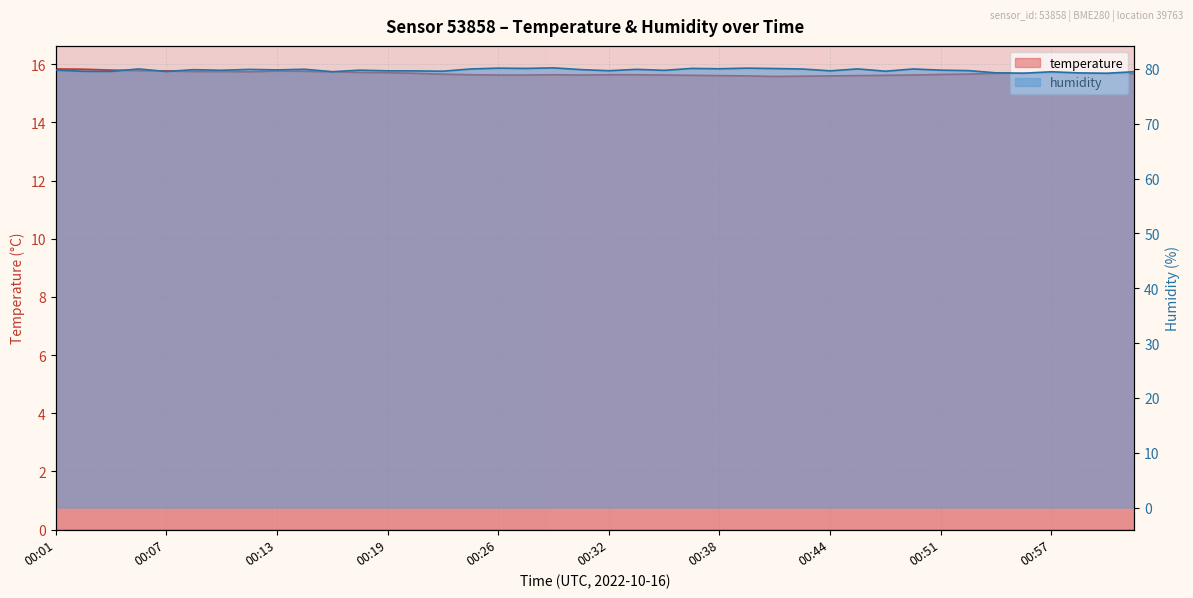

Reading left to right, extract all data points from this chart.

temperature: 15.8	15.8	15.8	15.8	15.8	15.8	15.8	15.7	15.8	15.8	15.7	15.7	15.7	15.7	15.7	15.6	15.6	15.6	15.6	15.6	15.6	15.6	15.6	15.6	15.6	15.6	15.6	15.6	15.6	15.6	15.6	15.6	15.7	15.7	15.7	15.7	15.7	15.7	15.7	15.7
humidity: 79.8	79.6	79.5	80.0	79.5	79.9	79.8	79.9	79.8	79.9	79.5	79.8	79.7	79.6	79.6	80.0	80.1	80.1	80.2	79.9	79.7	79.9	79.7	80.1	80.0	80.1	80.1	80.0	79.7	80.0	79.6	80.0	79.8	79.7	79.3	79.2	79.5	79.3	79.2	79.5